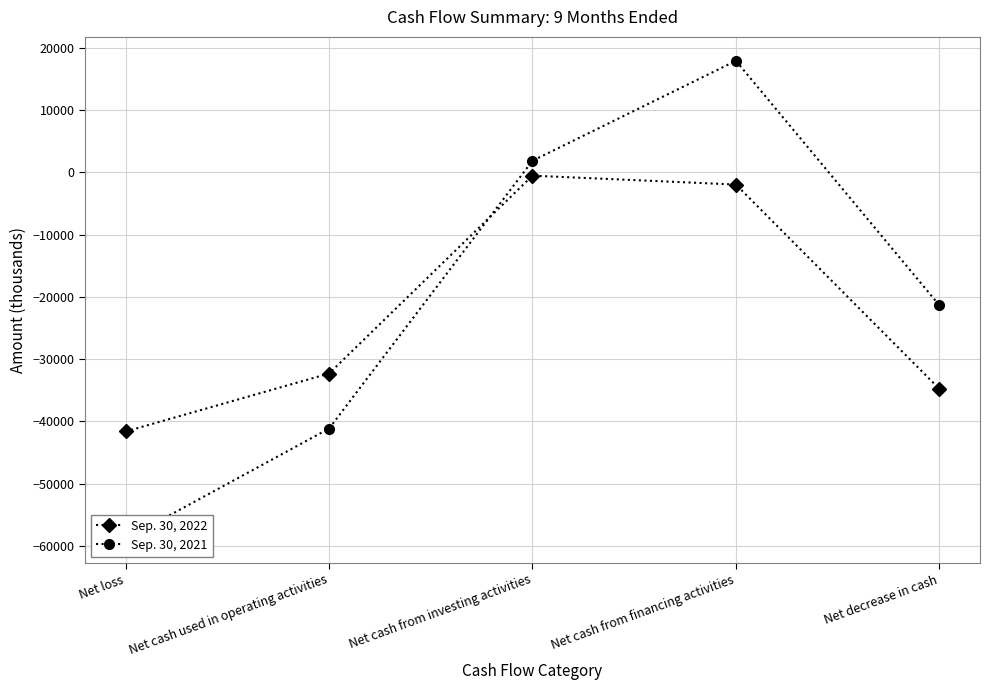

What is the total value across all series at Net cash from investing activities?

1358